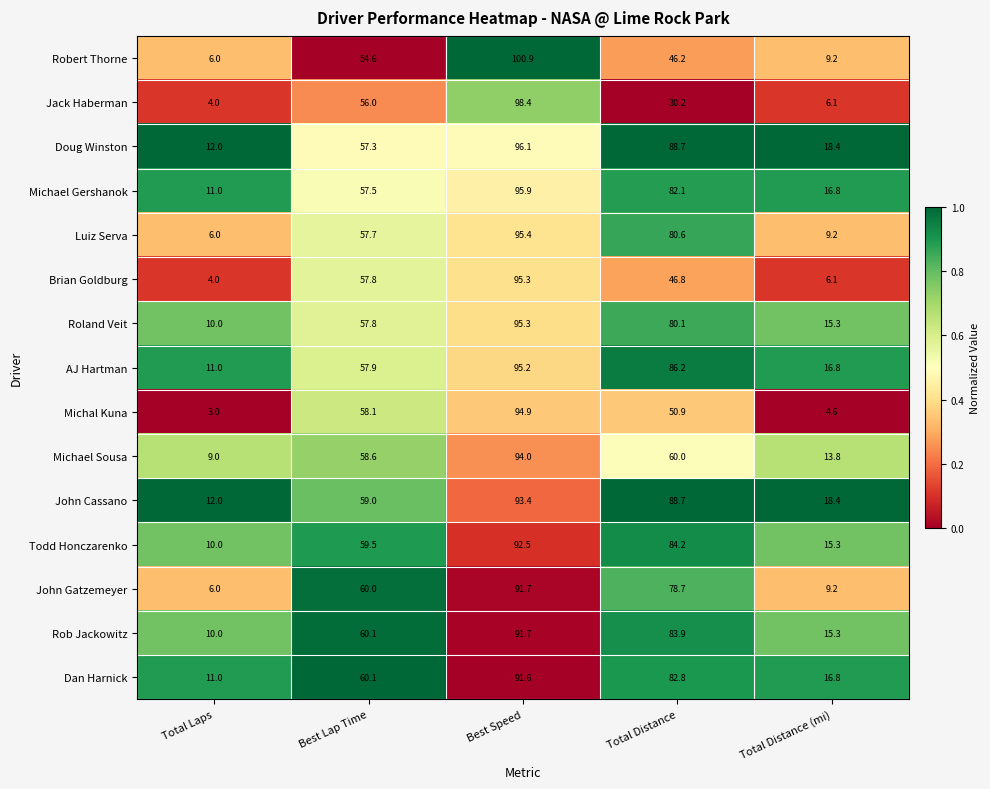

The Rob Jackowitz series shows 32.9 at Best Lap Time. True or false?

False